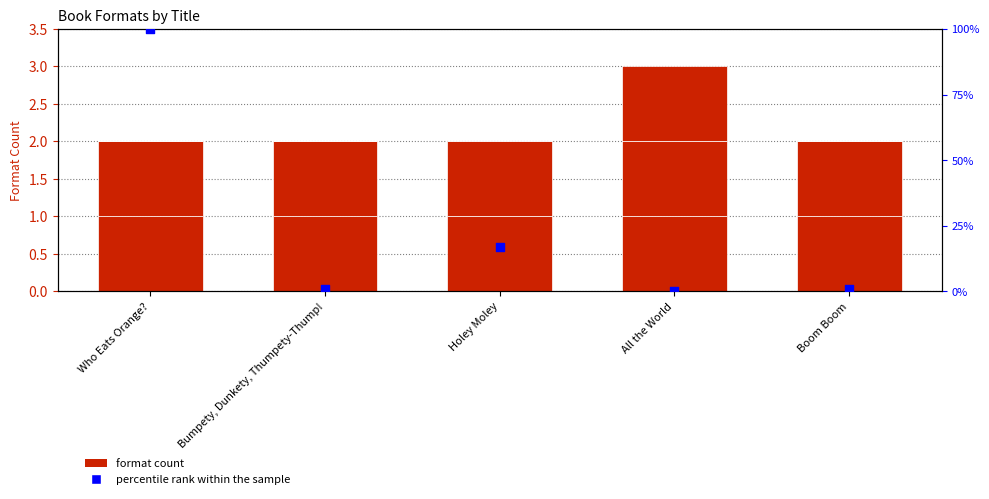

Which series reaches the maximum Y coordinate?

percentile rank within the sample